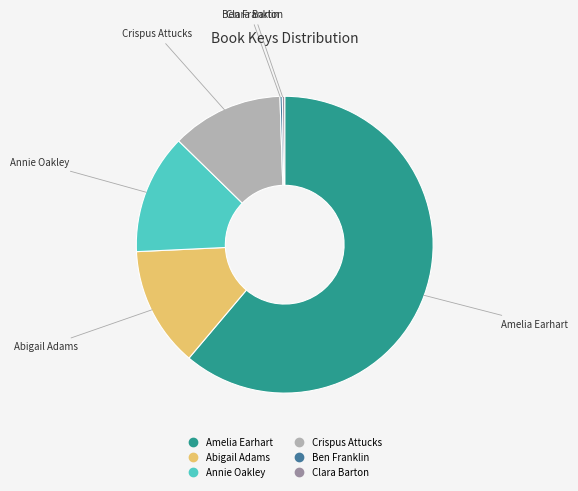

Is it true that Annie Oakley is 13% of the pie?

True